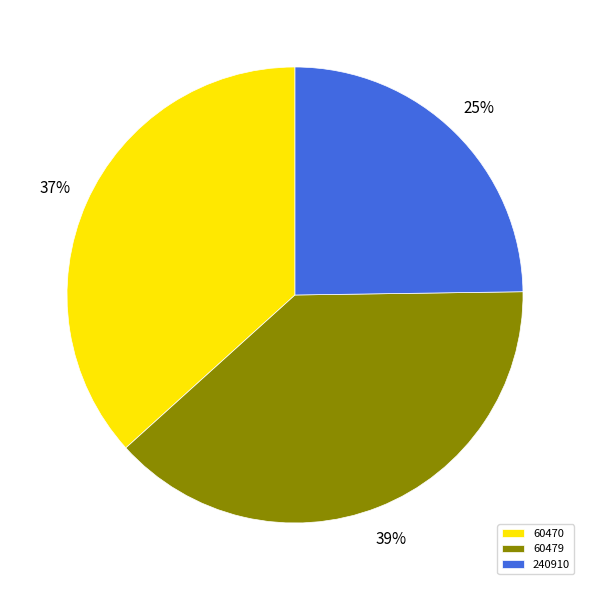

Which slice is the smallest?

240910